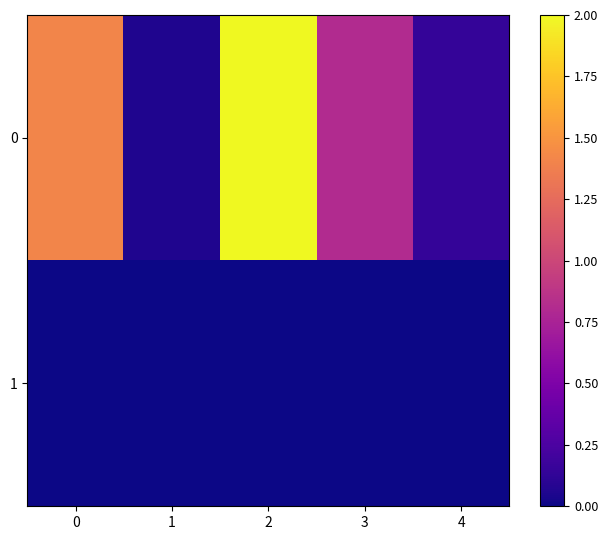

Reading left to right, what are all the values shown in this chart?

0: 0=1.4	1=0.1	2=2.0	3=0.8	4=0.1
1: 0=0.0	1=0.0	2=0.0	3=0.0	4=0.0